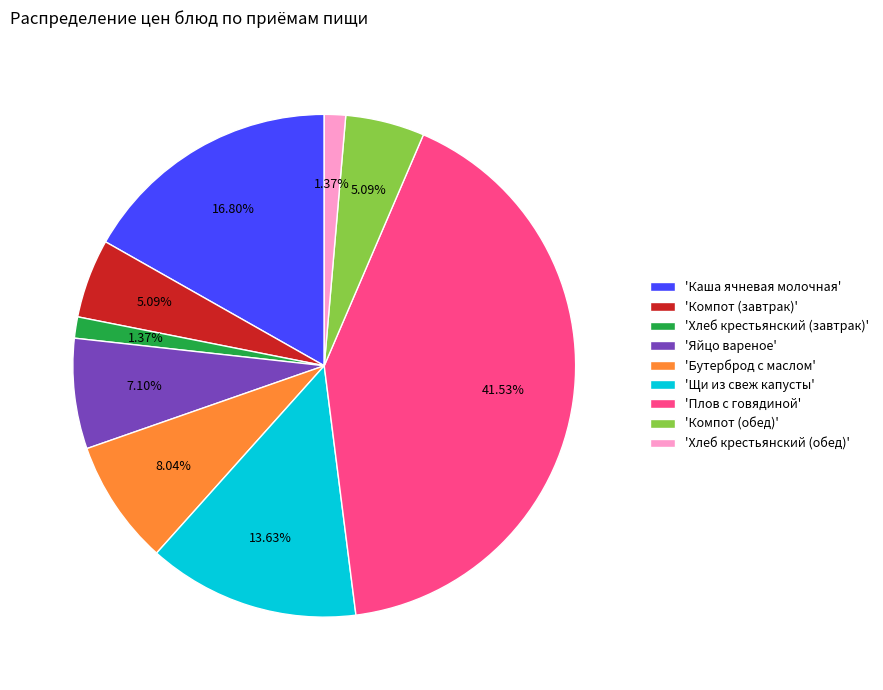

Is the sum of 'Яйцо вареное' and 'Хлеб крестьянский (обед)' greater than half?

No